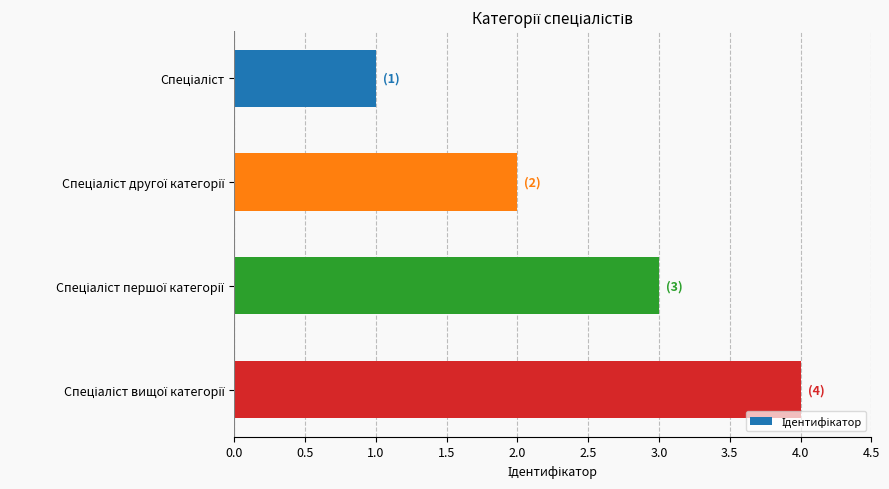

Are the bars horizontal?

Yes